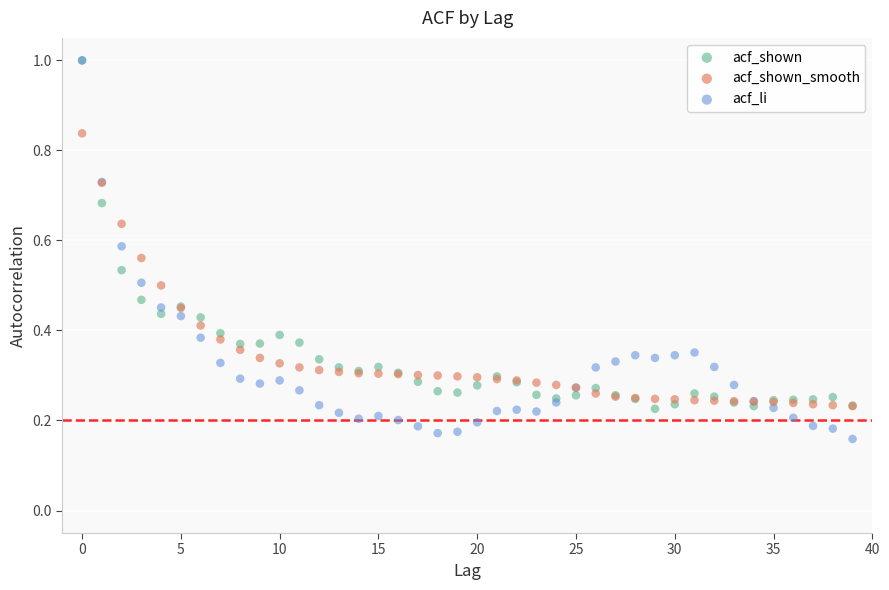

What are all the series names shown in the legend?

acf_shown, acf_shown_smooth, acf_li